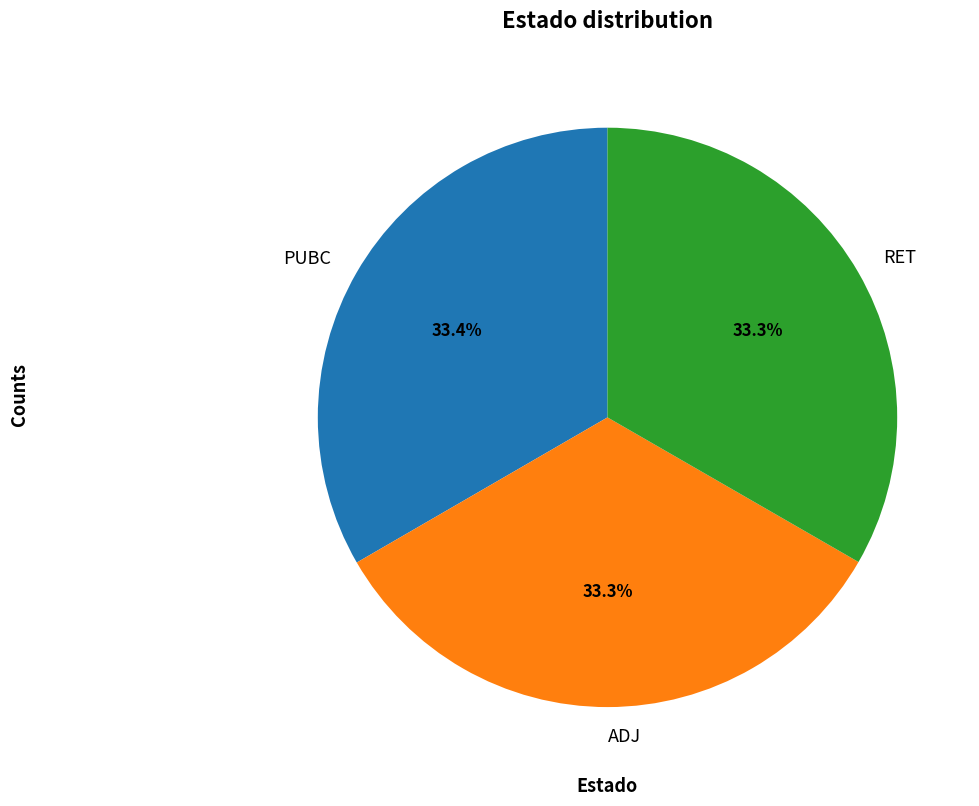

To the nearest percent, what is the average slice percentage?

33%